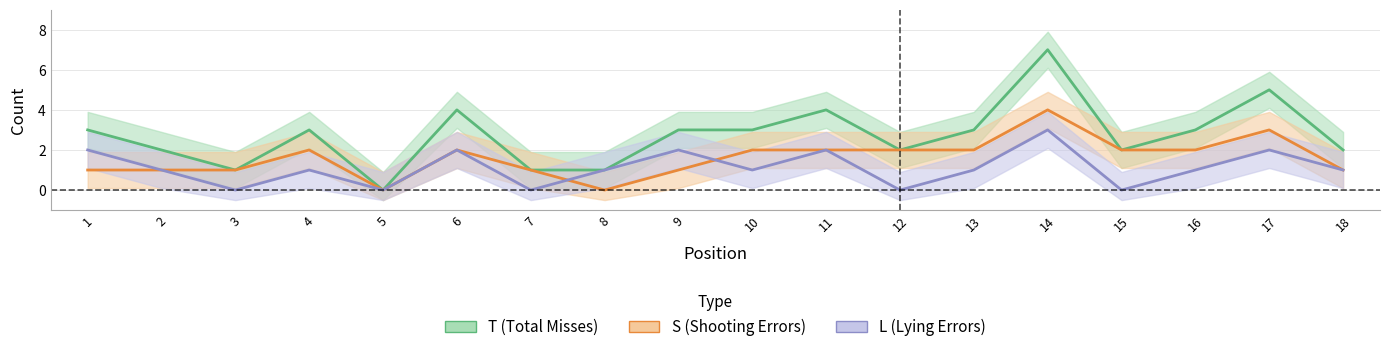

The L series shows 1 at 10. True or false?

True